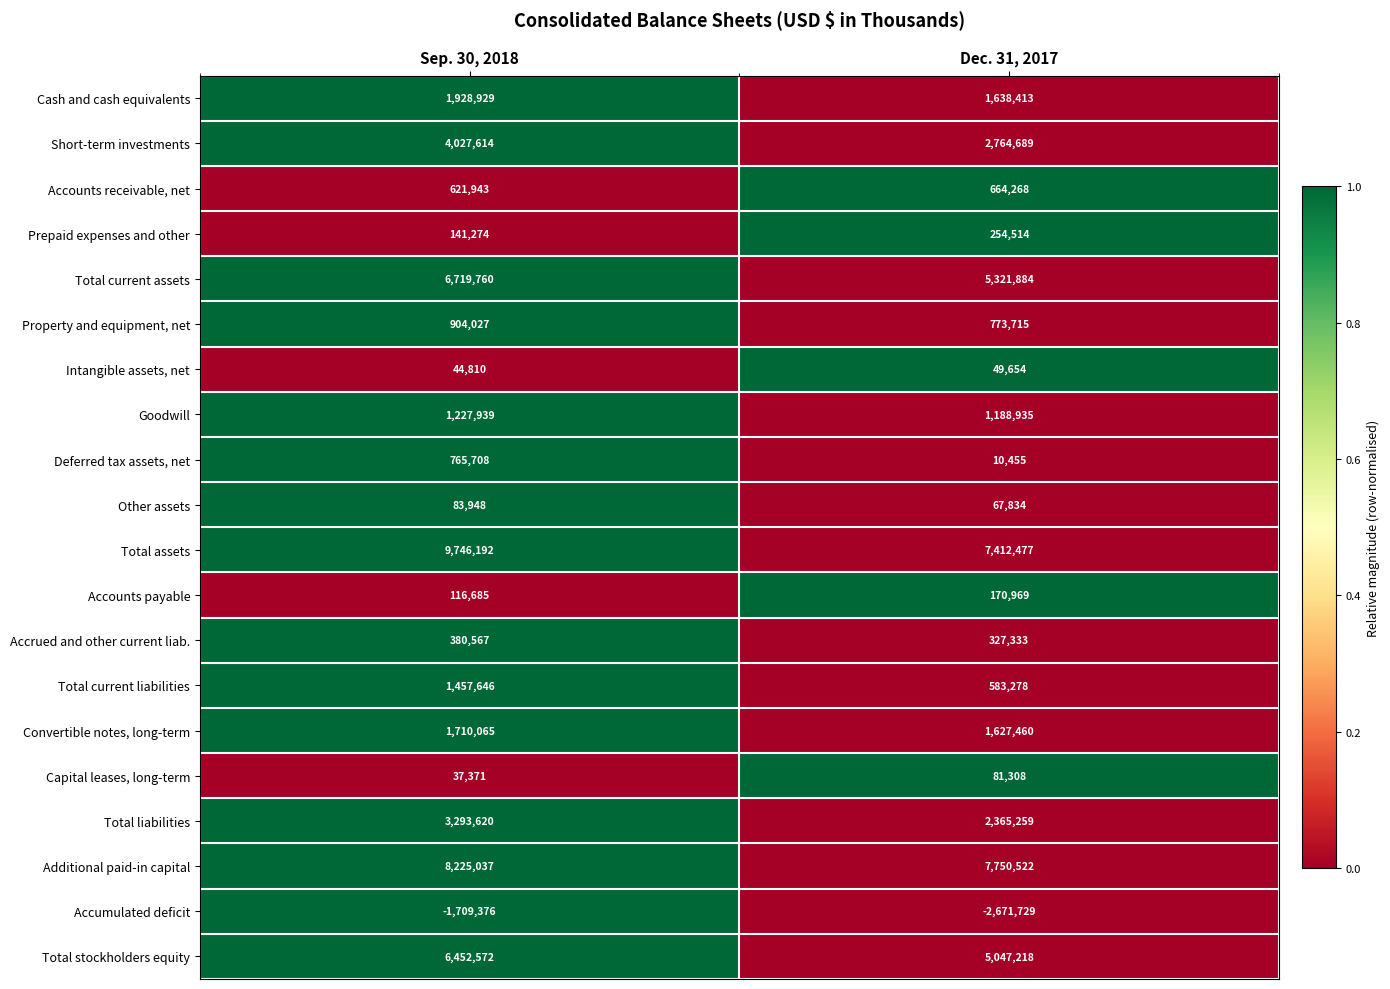

What is the difference between the highest and lowest values at Dec. 31, 2017?

10422251